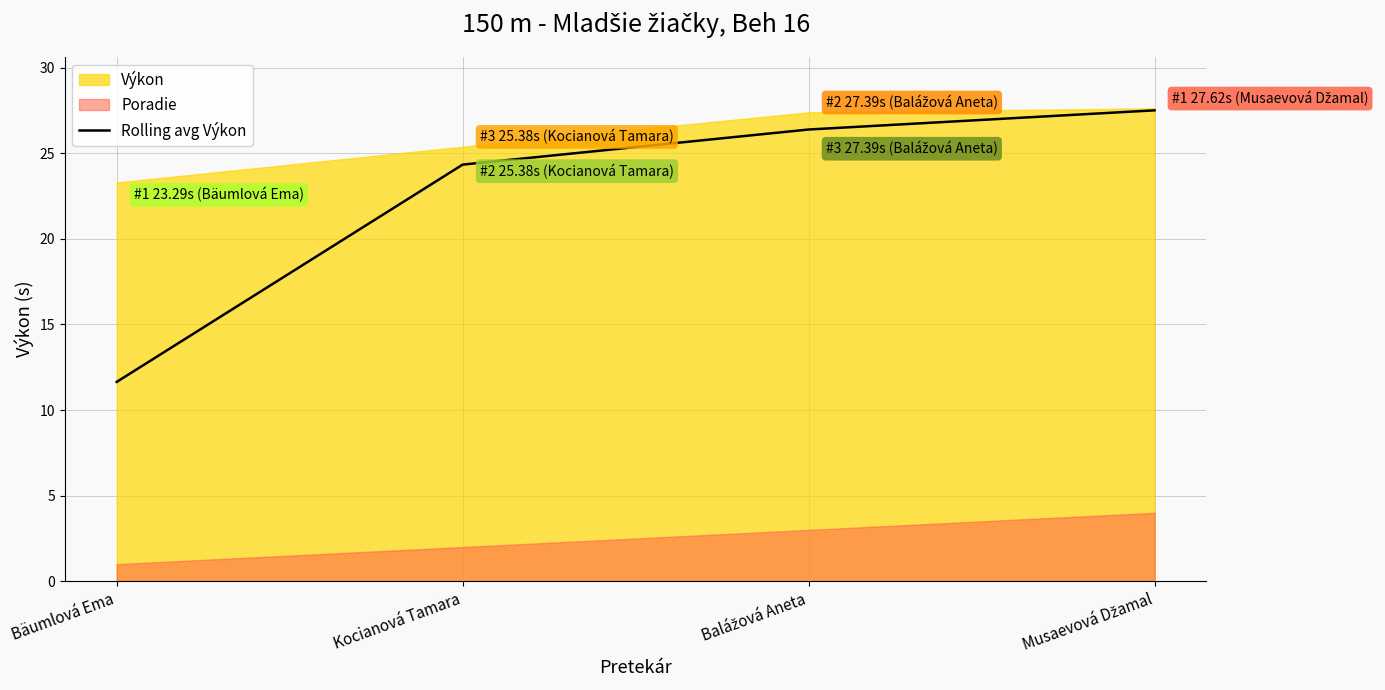

How many lines are shown in the chart?

1